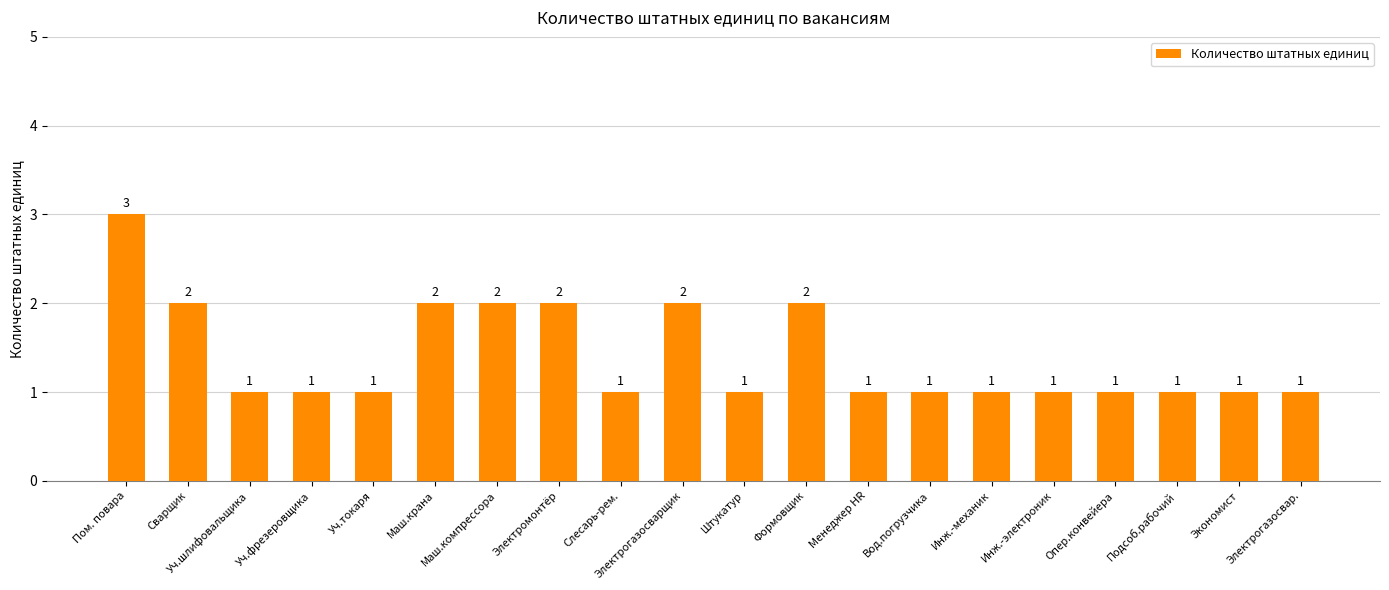

Reading left to right, extract all data points from this chart.

3	2	1	1	1	2	2	2	1	2	1	2	1	1	1	1	1	1	1	1